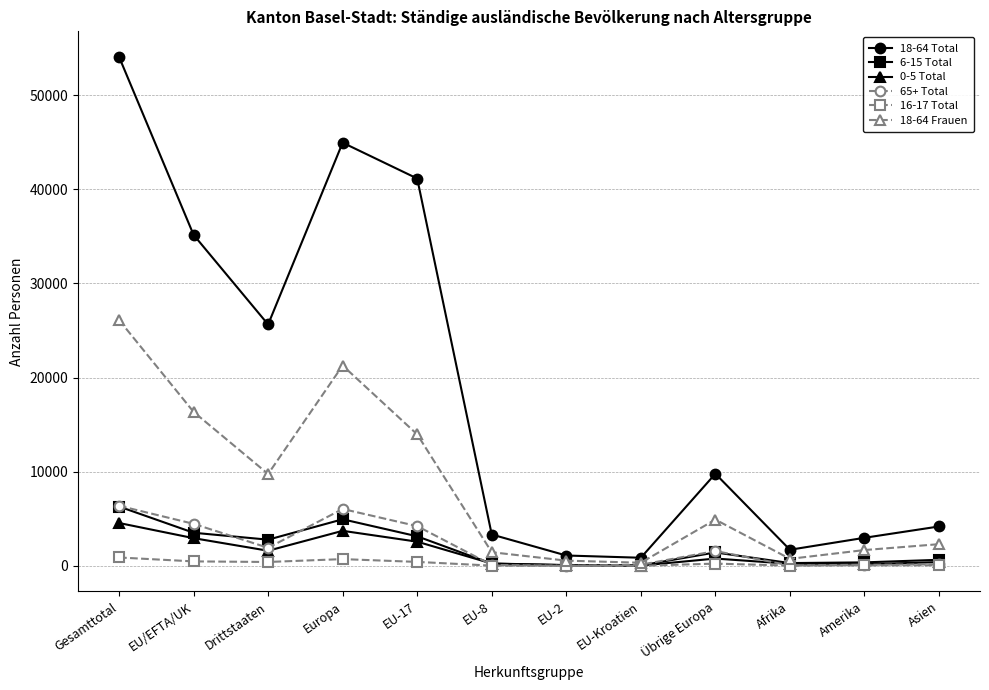

True or false: 65+ Total has more than 1 interior local peaks.

True